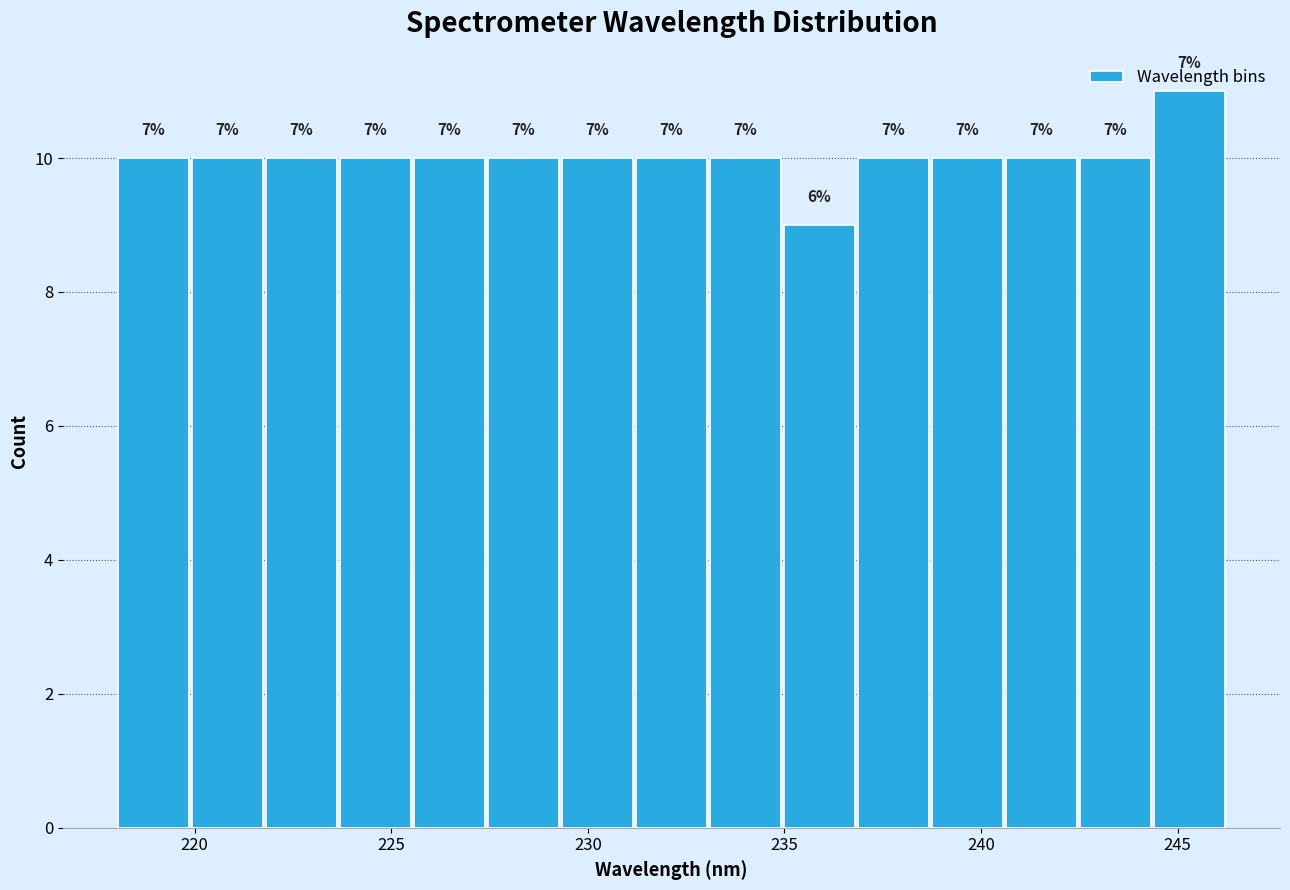

Read against the x-axis, roughly where is the centre of the tallest bar?

245.5